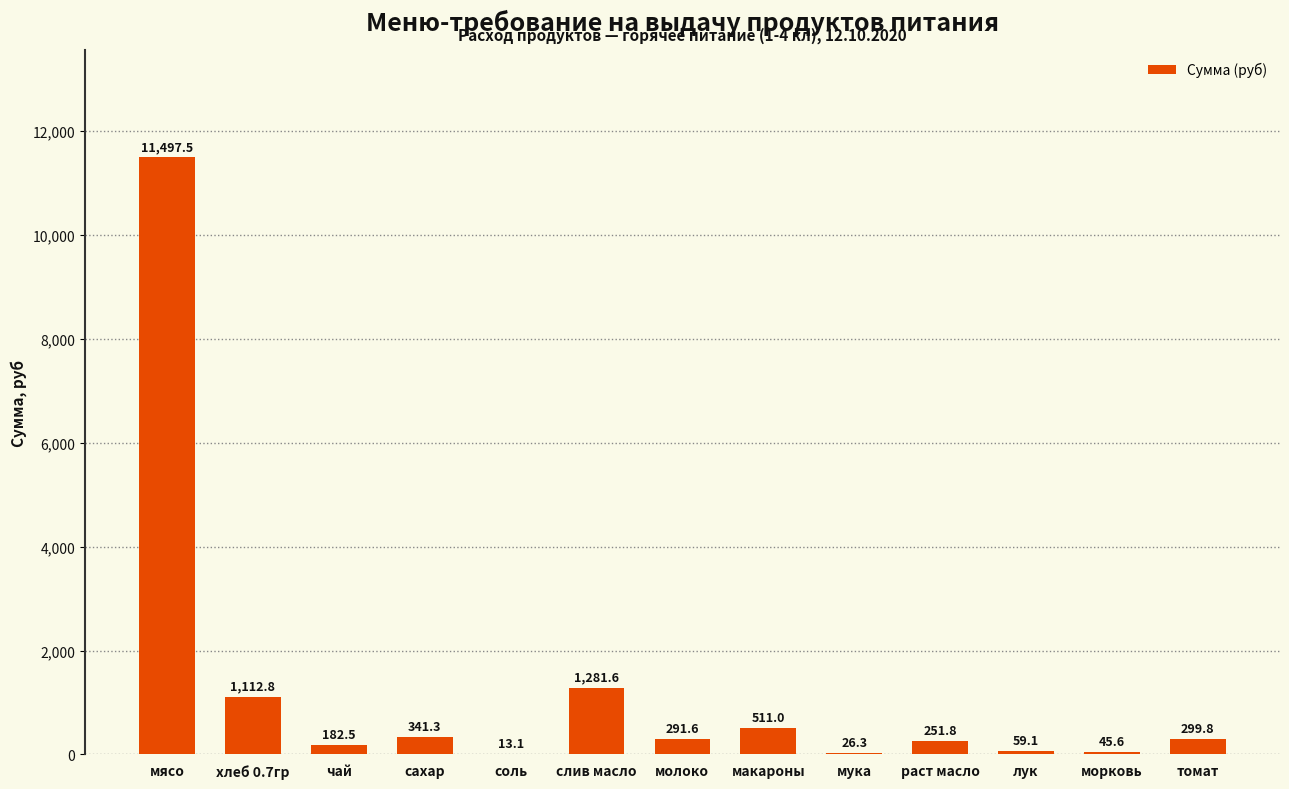

At which label is the value closest to 5755?

слив масло